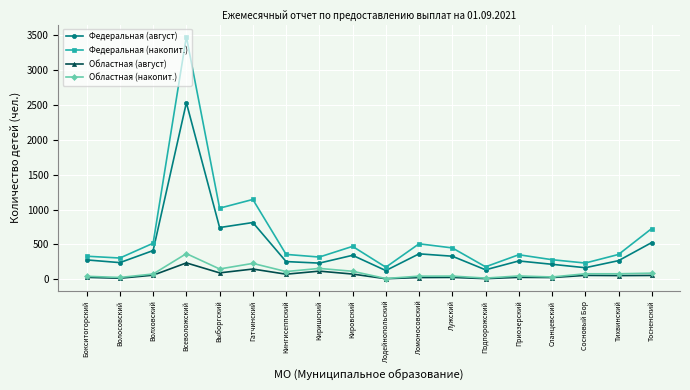

In Федеральная (август), how many points are higher than both neighbors (excluding endpoints)?

5